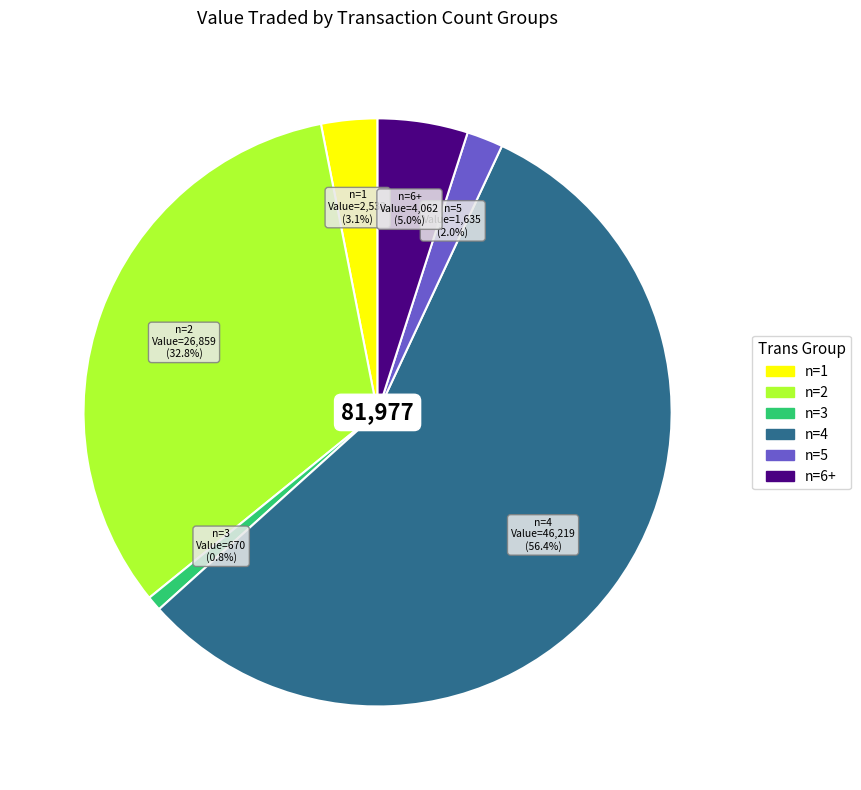

Is there a majority slice in this chart?

Yes